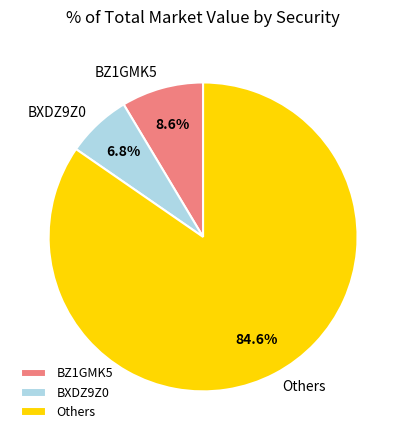

True or false: BXDZ9Z0 accounts for 1% of the total.

False